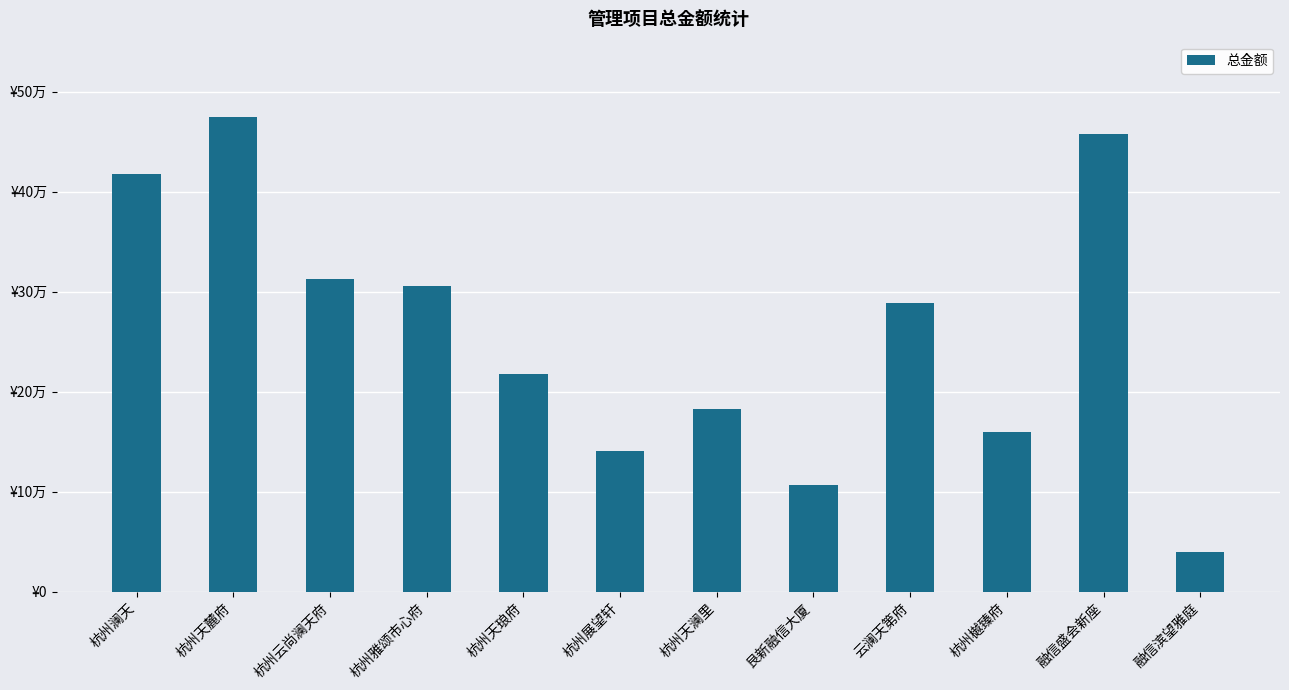

True or false: the data shows 78832.5 at 杭州天琅府.

False